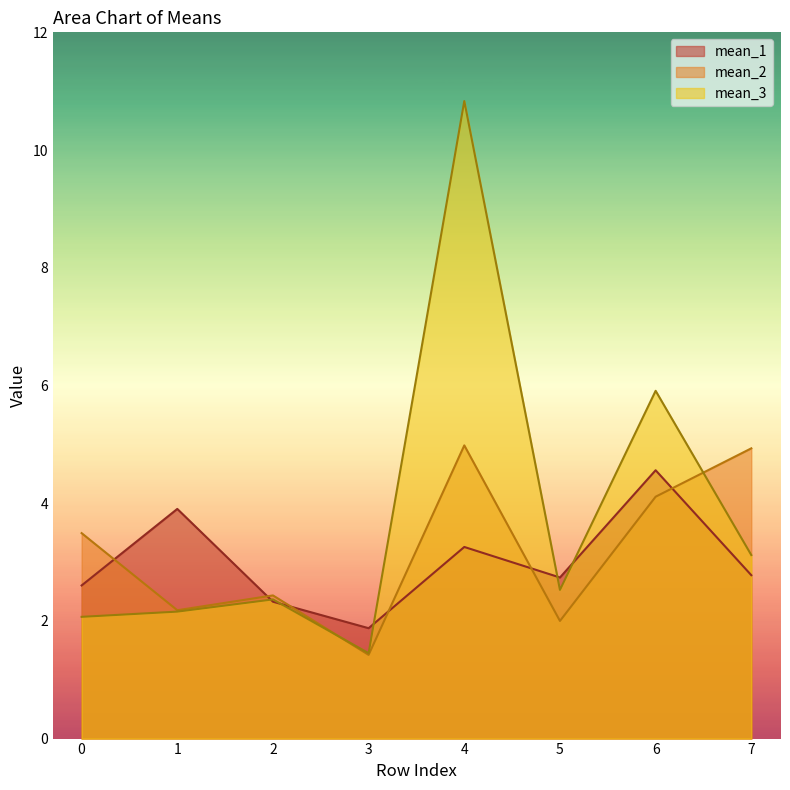

True or false: mean_2 has a value of 5.0 at 4.

True